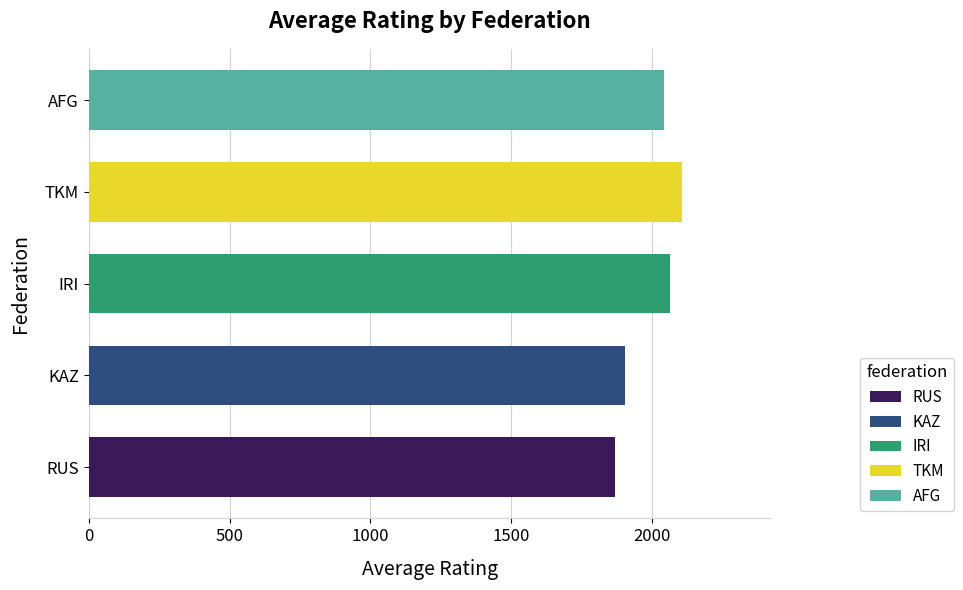

List the labels in order of value, largest first.

TKM, IRI, AFG, KAZ, RUS